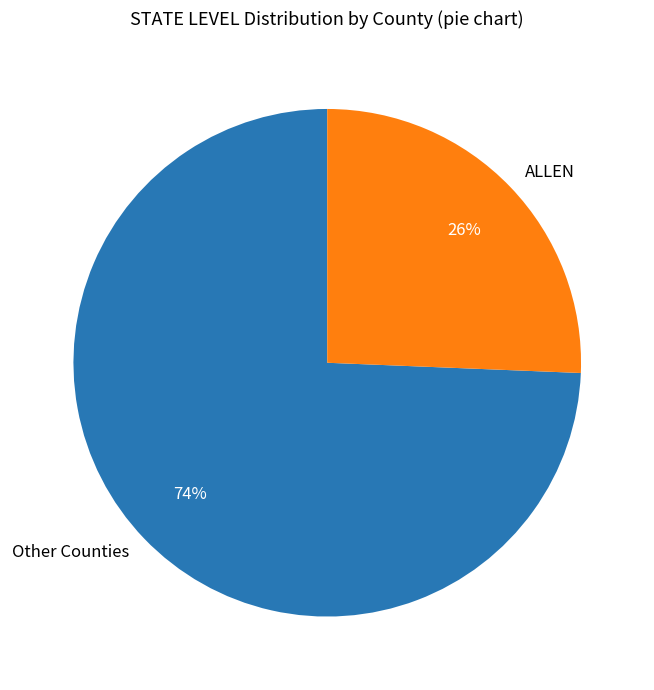

Count the number of slices in the pie.

2